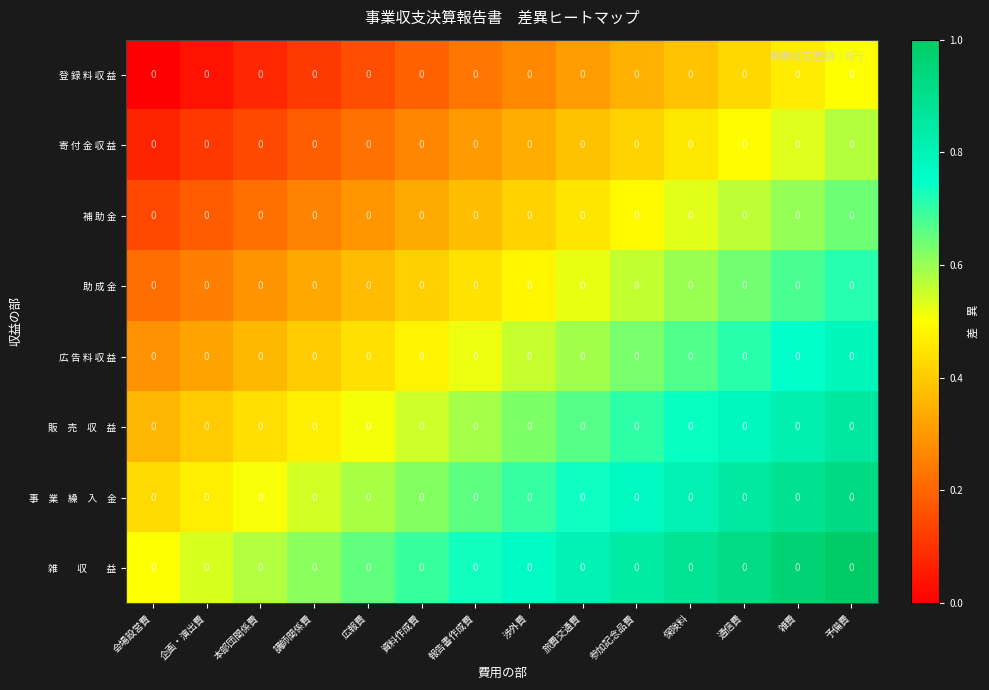

At which category is the sum across all series the highest?

予備費